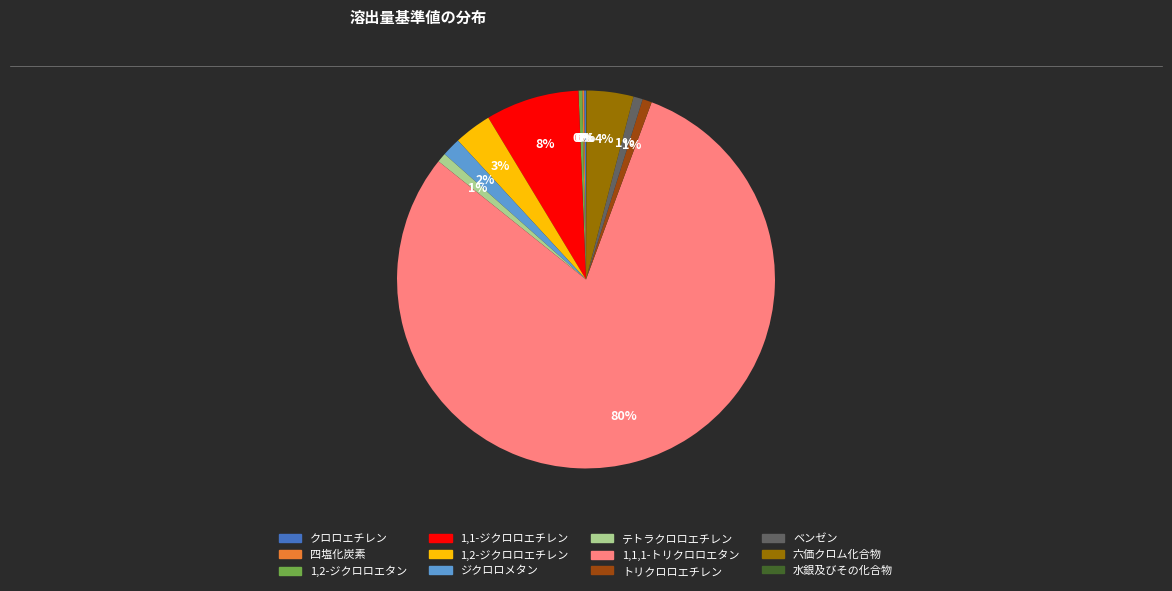

Does 1,1,1-トリクロロエタン represent more than half of the total?

Yes